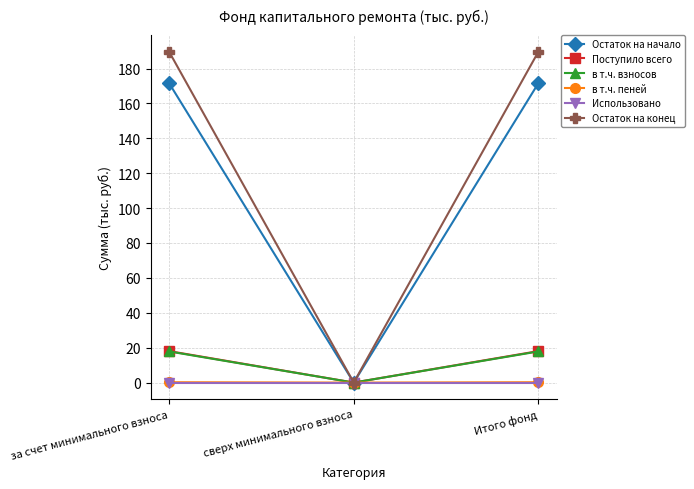

The в т.ч. взносов series shows 26.8 at за счет минимального взноса. True or false?

False